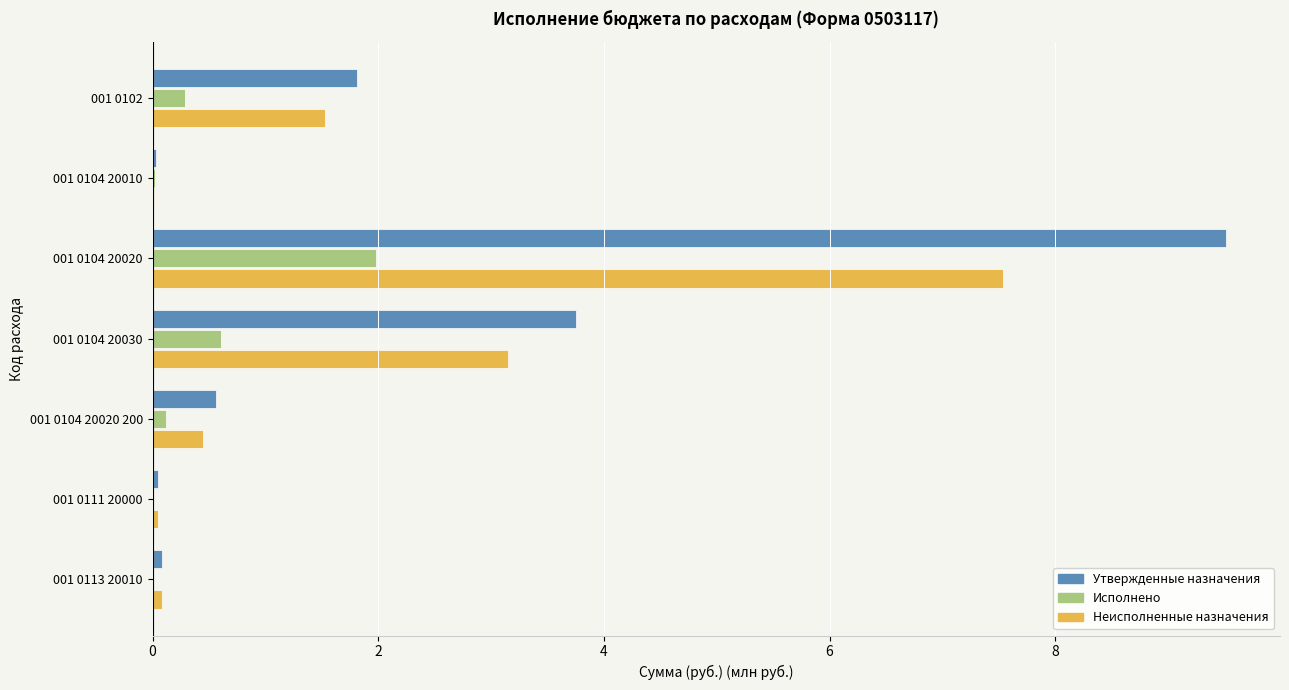

At which category is the sum across all series the highest?

001 0104 20020